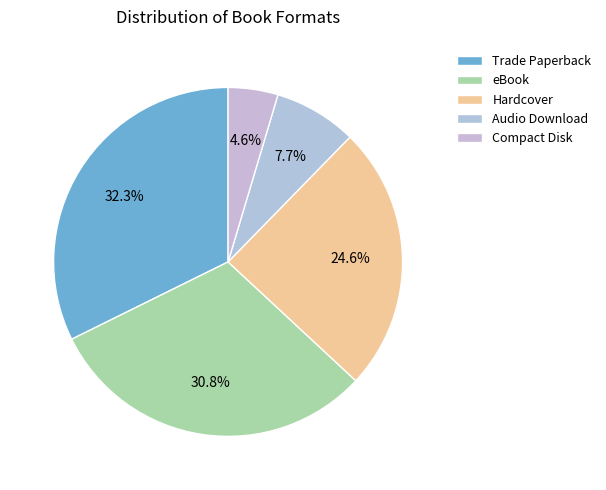

To the nearest percent, what portion does eBook represent?

31%